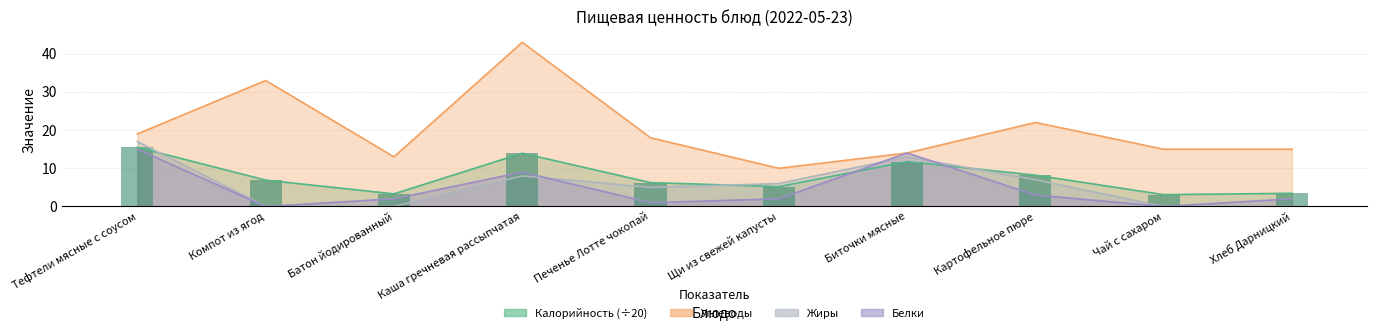

How many data points in Жиры are less than 6?

5